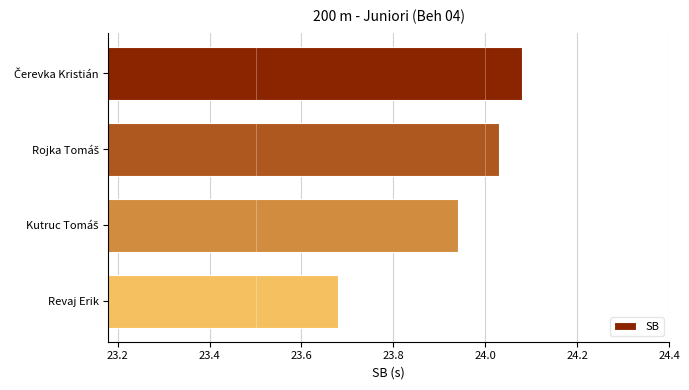

What is the difference between the maximum and minimum values?

0.4